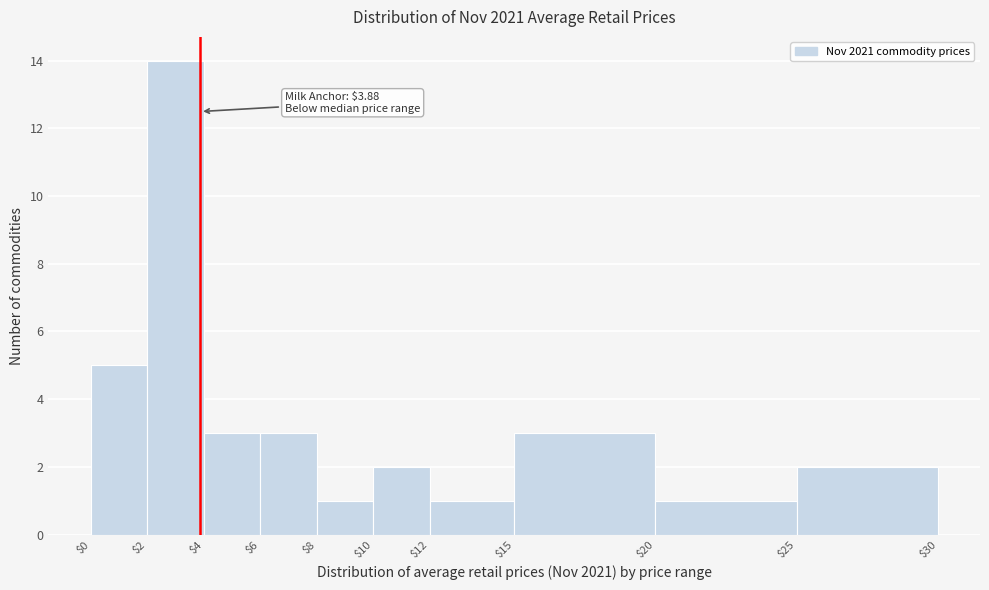

Over which range of the x-axis is the bar tallest?

$2 to $4